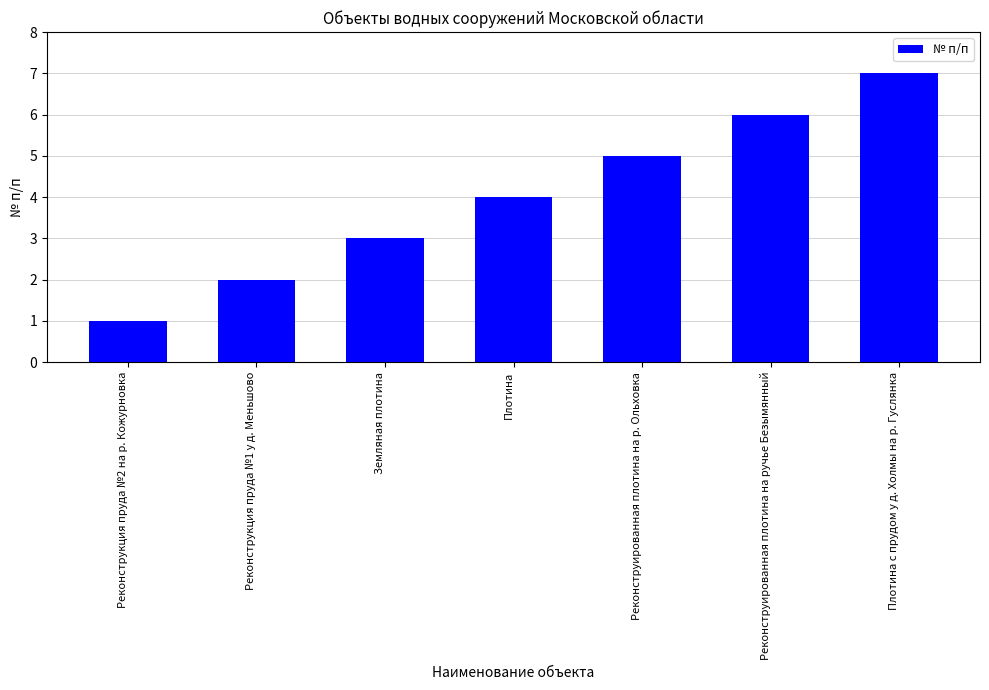

Count the number of categories in the chart.

7